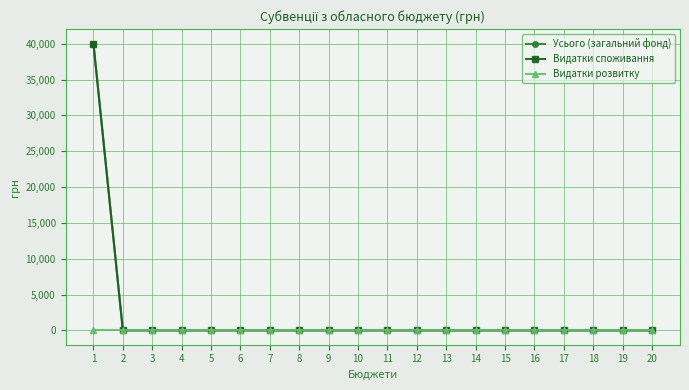

How many lines are shown in the chart?

3